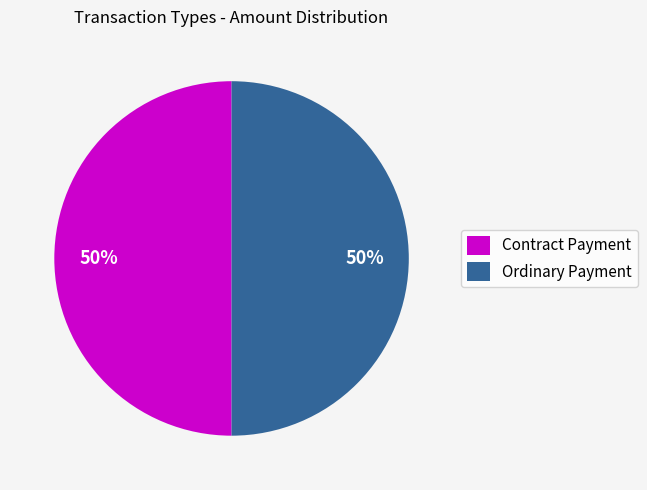

Do Ordinary Payment and Contract Payment together represent more than half of the pie?

Yes